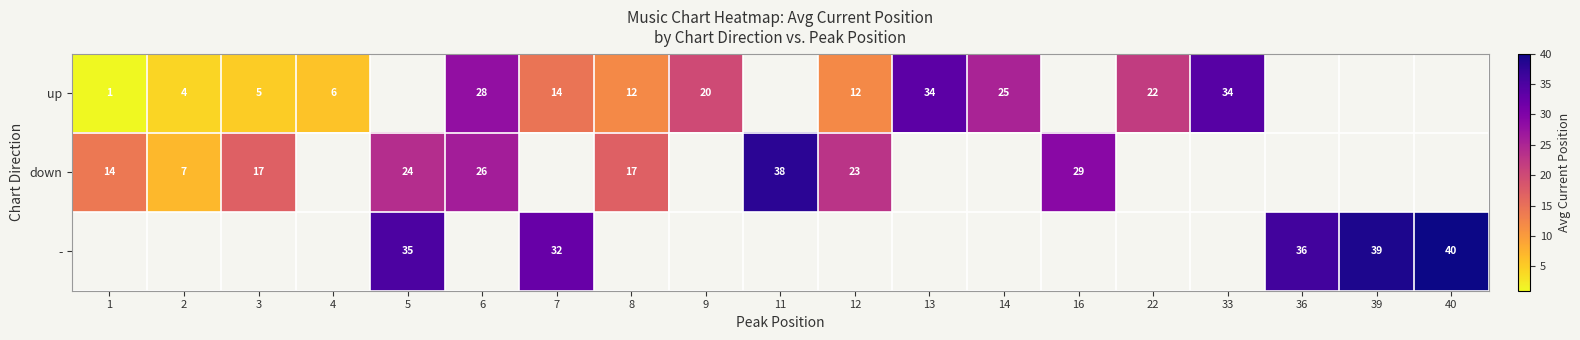

What is the greatest value displayed?

40.0